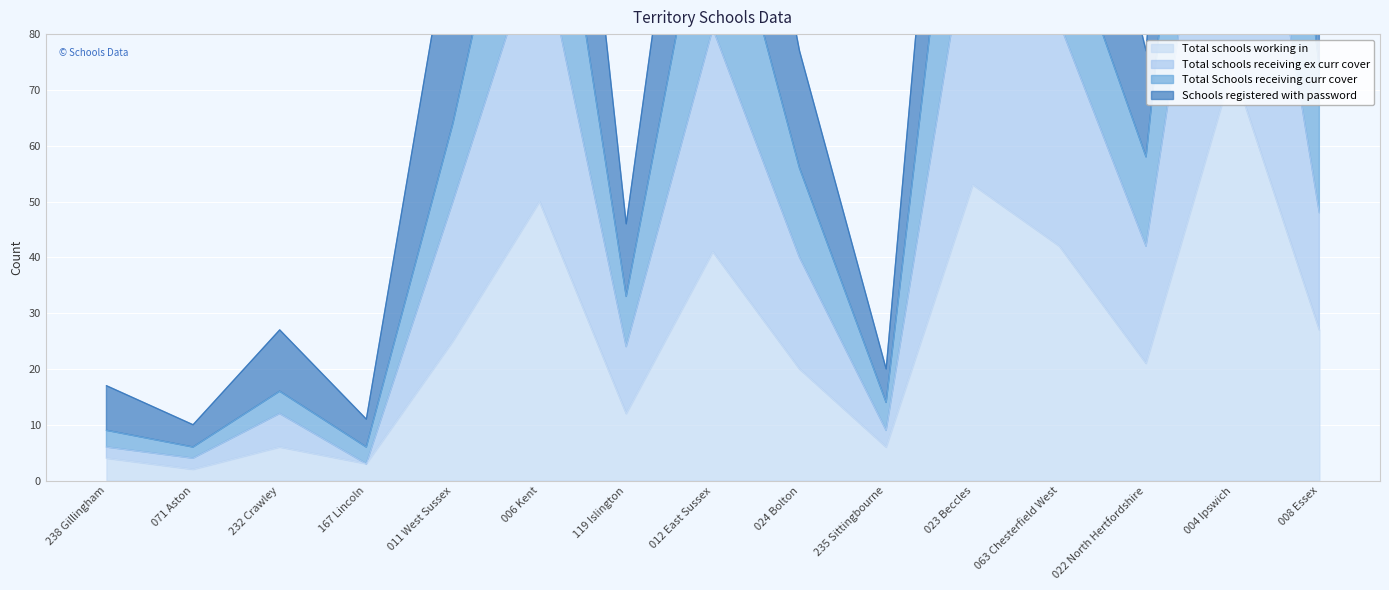

True or false: Total Schools receiving curr cover has more than 0 points higher than both neighbors.

True